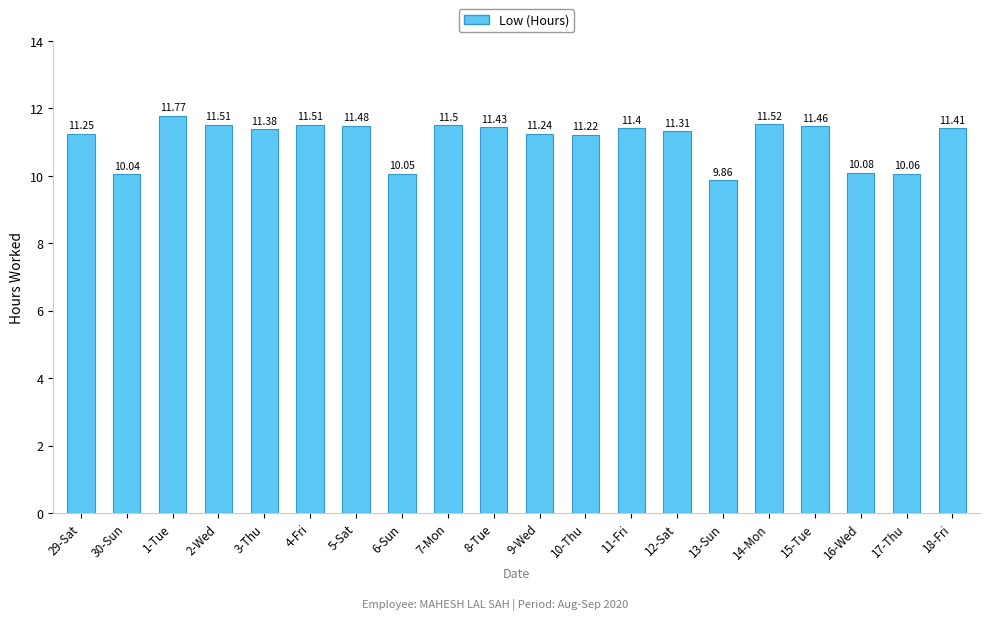

The chart shows a value of 11.3 at 12-Sat. True or false?

True